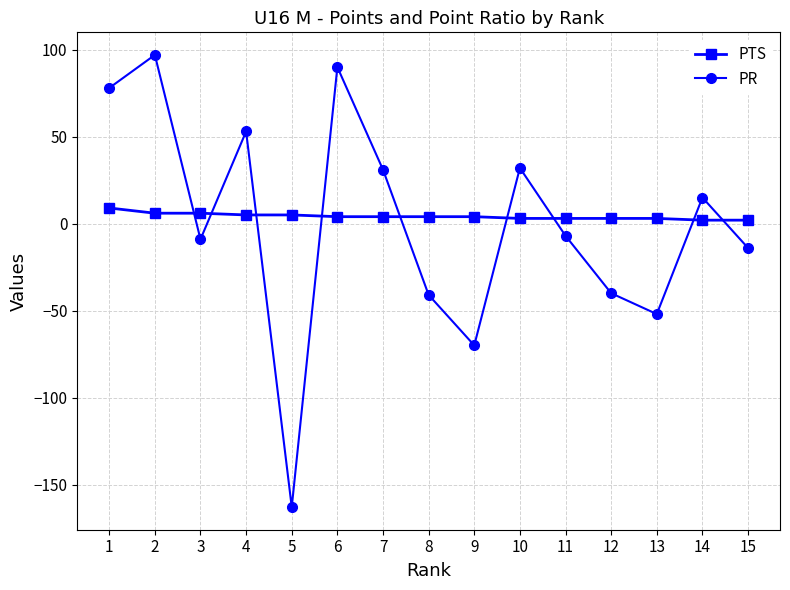

Is this an area chart (filled region under the line)?

No